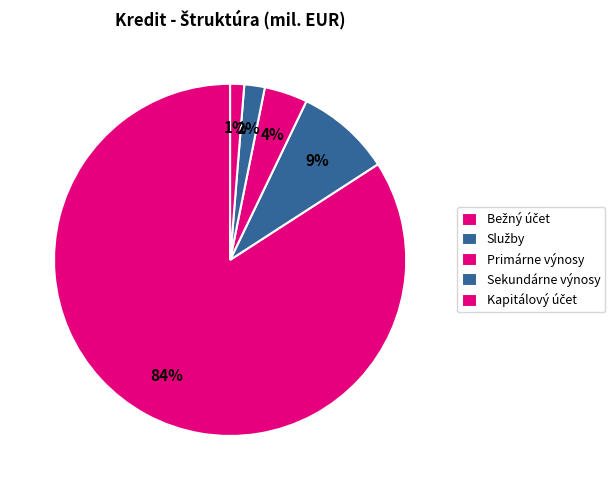

How many segments does this pie chart have?

5